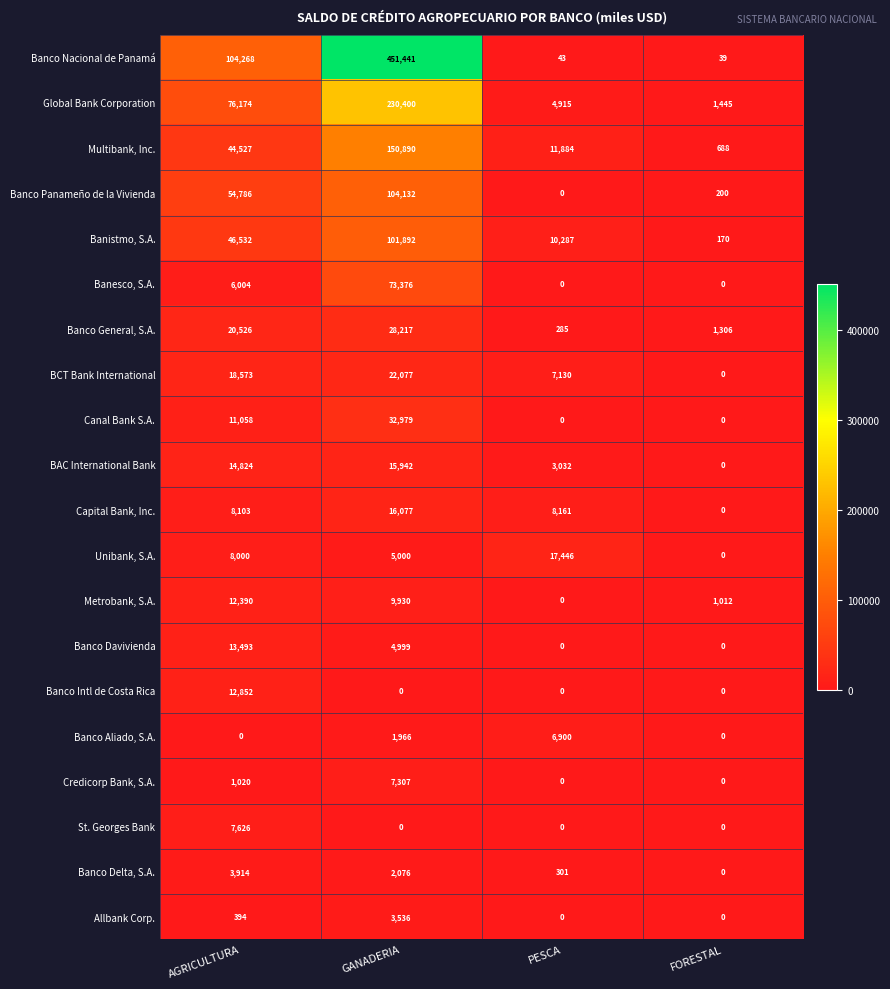

What is the average value of the Multibank, Inc. series?

51997